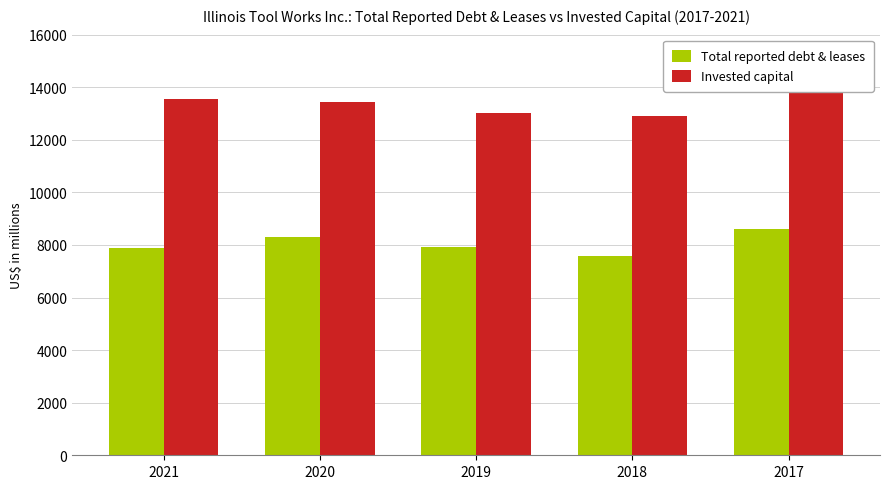

What is the minimum value for Total reported debt & leases?

7583